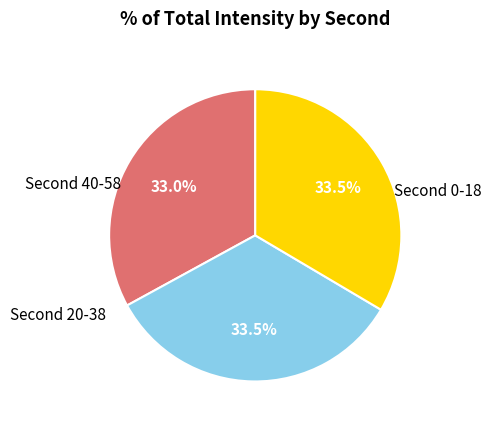

Does any single category account for the majority?

No